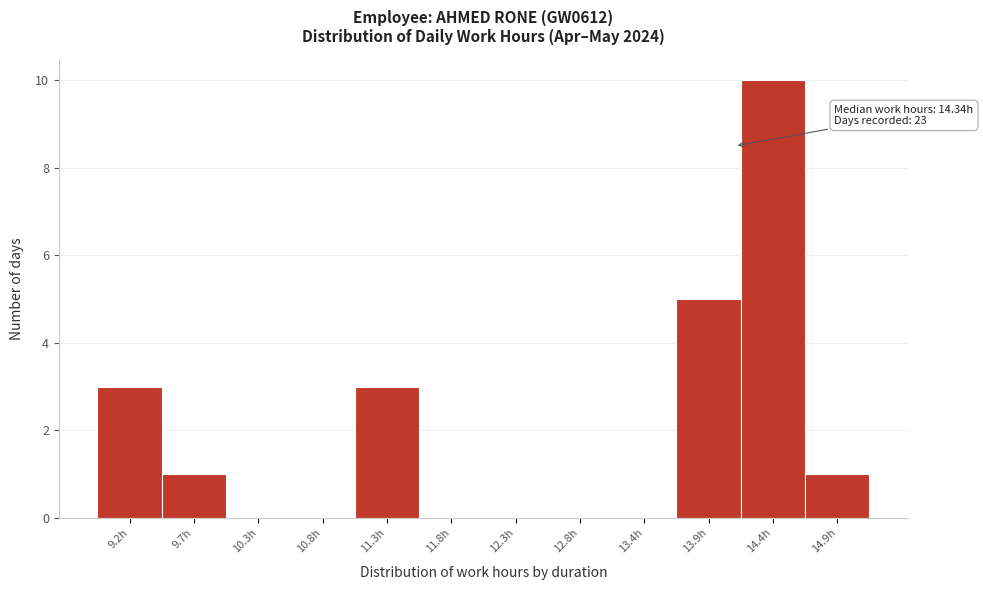

Reading left to right, transcribe all the data shown in this chart.

9.2h=3	9.7h=1	10.3h=0	10.8h=0	11.3h=3	11.8h=0	12.3h=0	12.8h=0	13.4h=0	13.9h=5	14.4h=10	14.9h=1